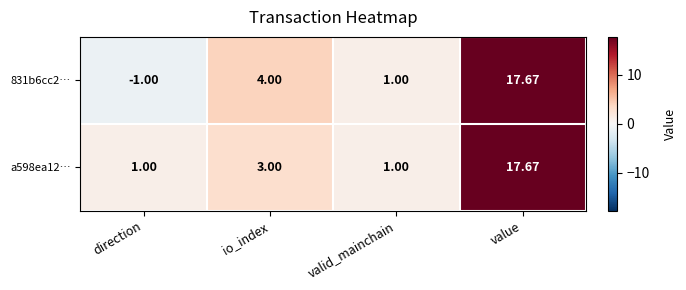

Is the value of 831b6cc2… at direction greater than the value of a598ea12… at valid_mainchain?

No